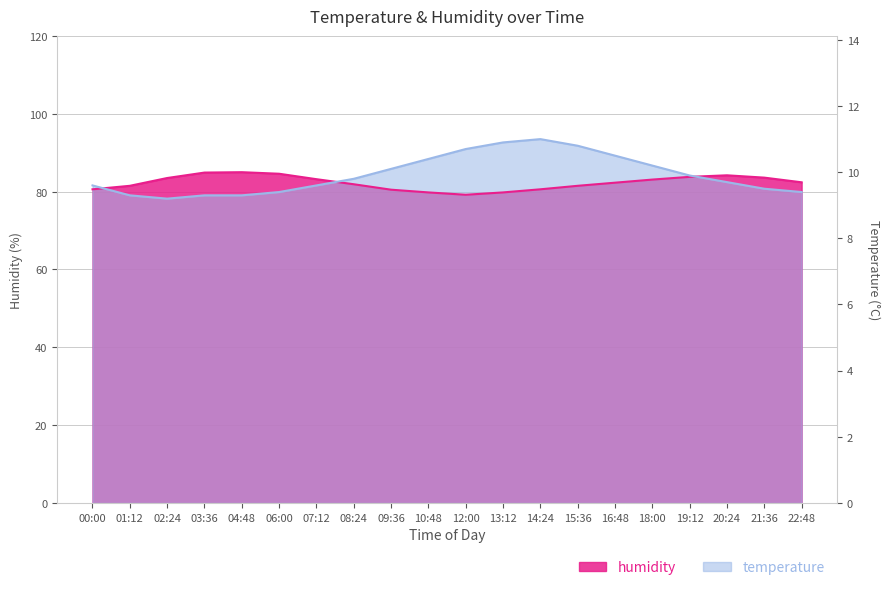

Between which two adjacent categories do temperature and humidity first intersect?

00:00 and 01:12